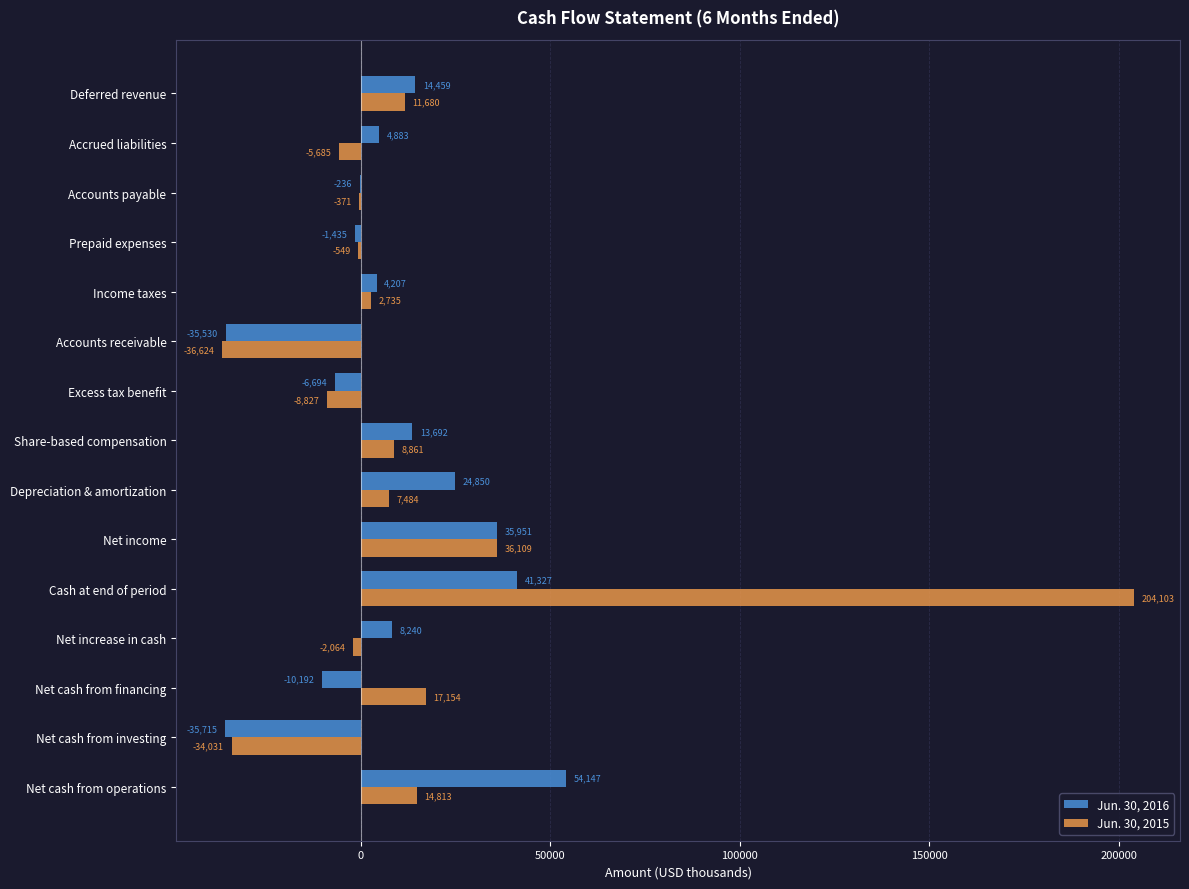

What are all the series names shown in the legend?

Jun. 30, 2016, Jun. 30, 2015